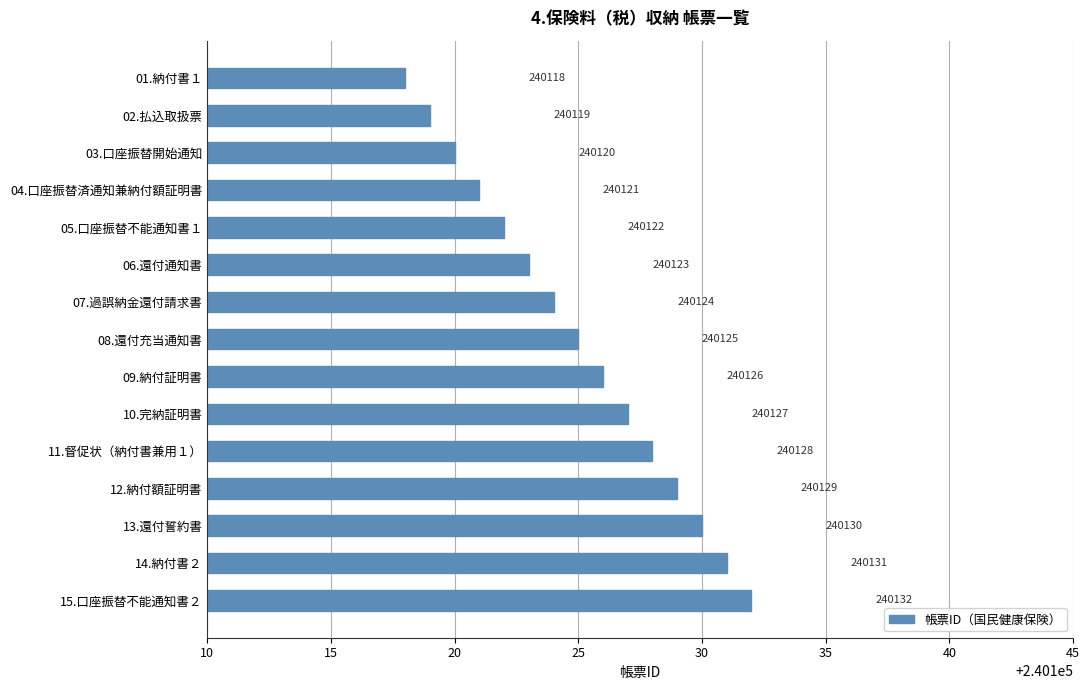

The value at 07.過誤納金還付請求書 is 147370. True or false?

False